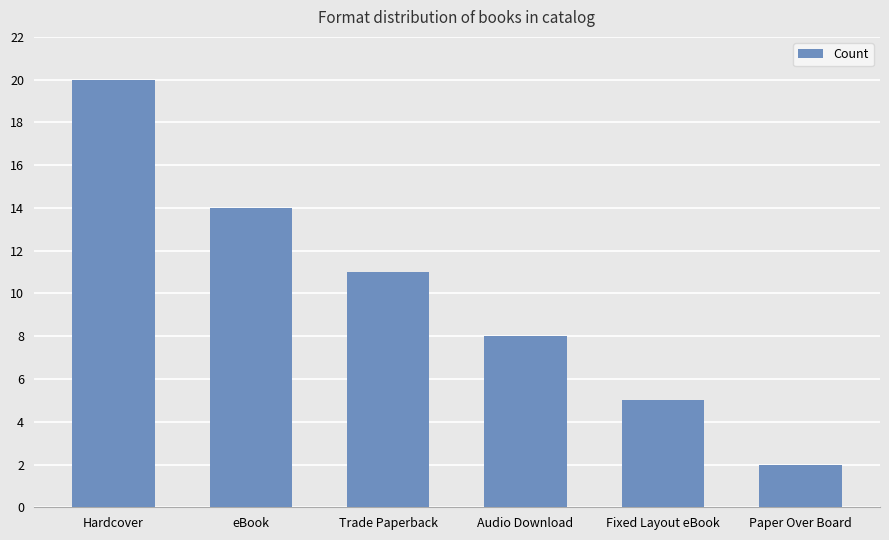

What is the minimum value shown in the chart?

2